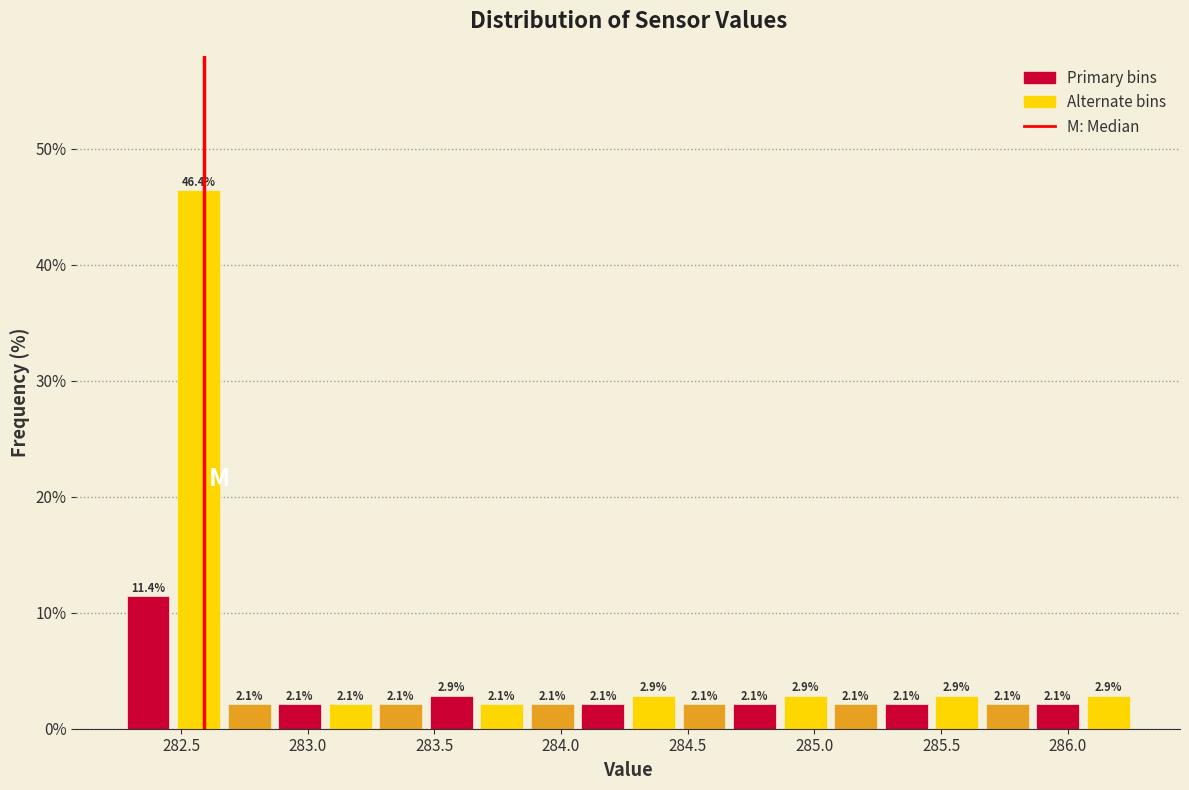

Read against the x-axis, roughly where is the centre of the tallest bar?

282.55